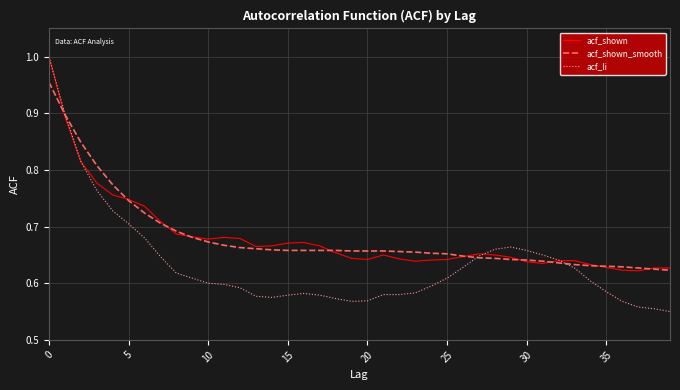

Which series has the widest spread of values?

acf_li